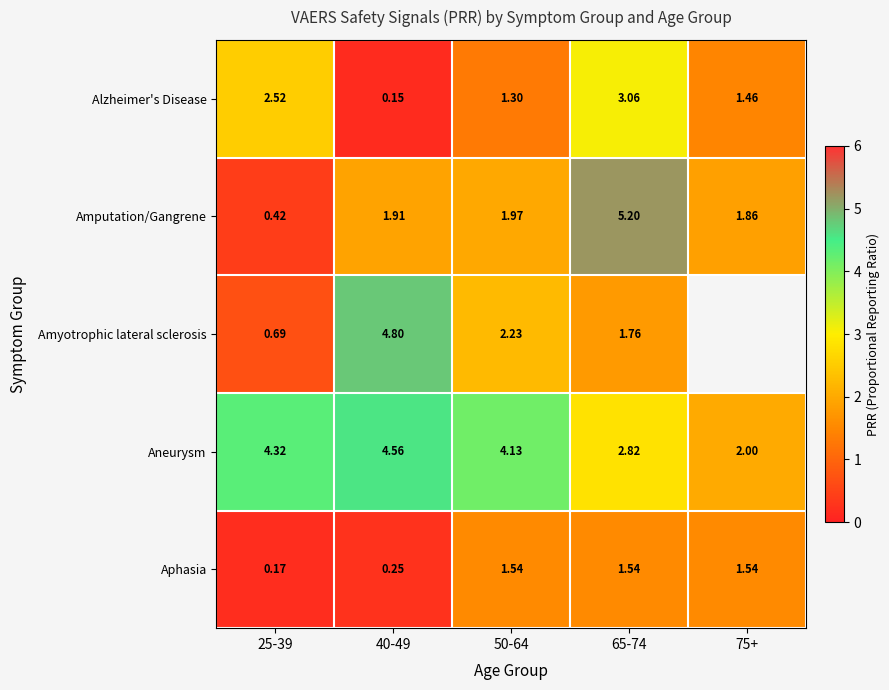

What is the greatest value displayed?

5.2